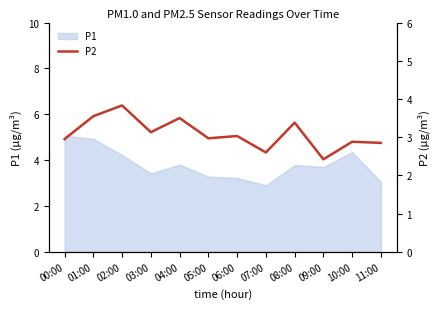

True or false: the data shows 1.1 at 02:00.

False